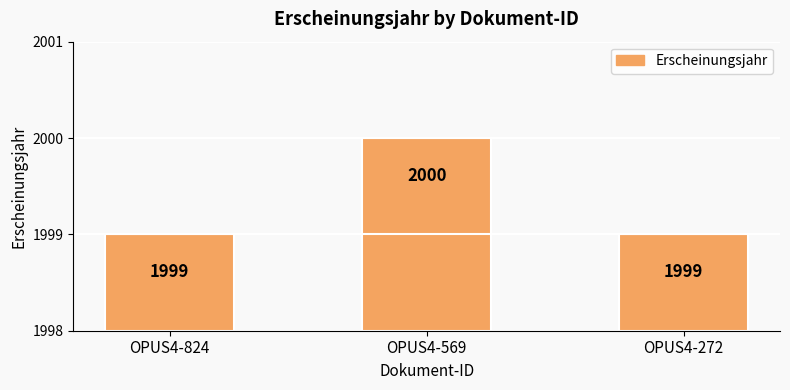

At which category does the chart reach its peak across all series?

OPUS4-569